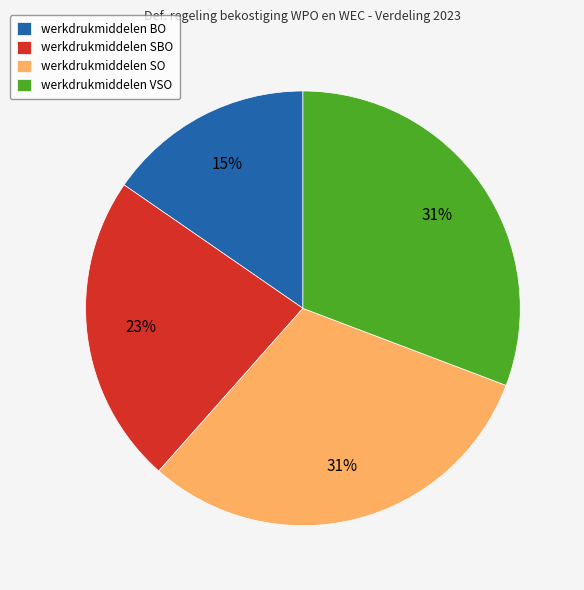

Combined, do werkdrukmiddelen VSO and werkdrukmiddelen BO account for over 50%?

No